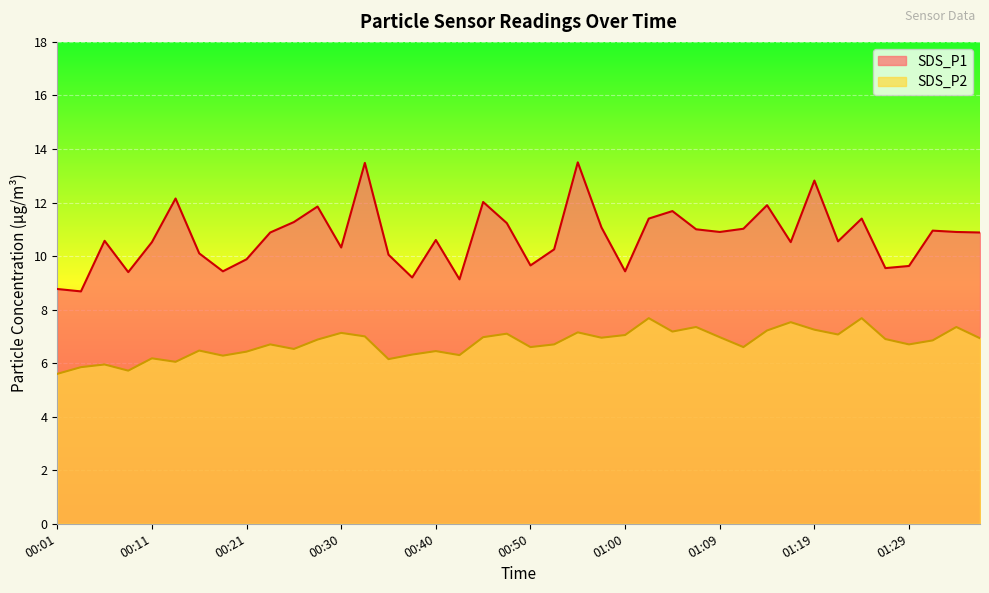

List the labels in order of SDS_P2 value, smallest first.

00:01, 00:08, 00:03, 00:06, 00:13, 00:35, 00:11, 00:18, 00:42, 00:38, 00:21, 00:40, 00:16, 00:25, 00:50, 01:12, 00:23, 00:52, 01:29, 01:31, 00:28, 01:26, 01:36, 00:57, 00:45, 01:09, 00:33, 01:00, 01:22, 00:47, 00:30, 00:55, 01:04, 01:14, 01:19, 01:07, 01:34, 01:17, 01:02, 01:24